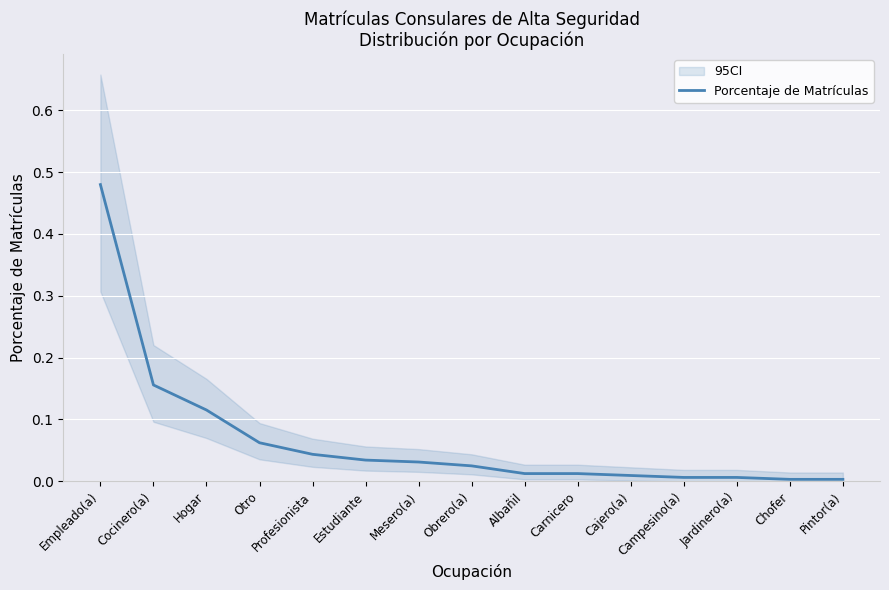

What position from the right is Mesero(a)?

9